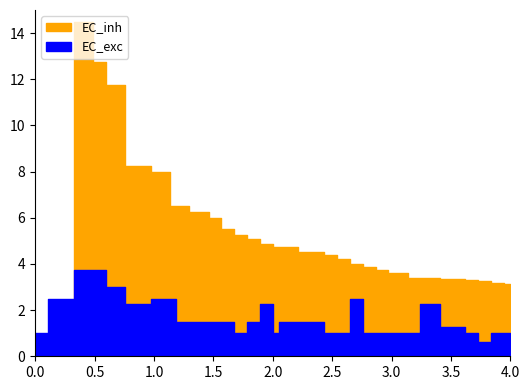

True or false: EC_exc has more than 0 points higher than both neighbors.

True